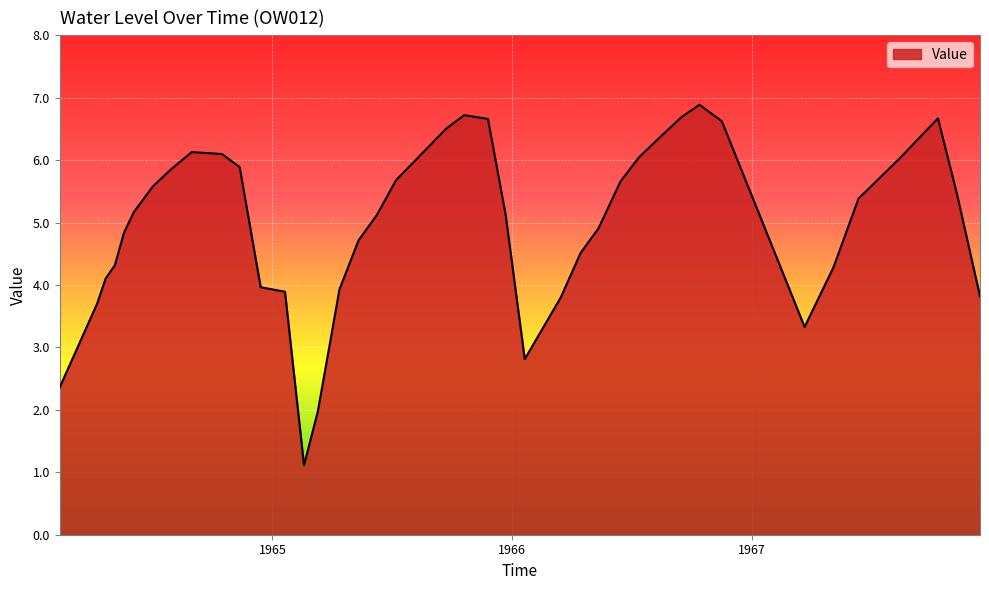

What is the minimum value shown in the chart?

1.1